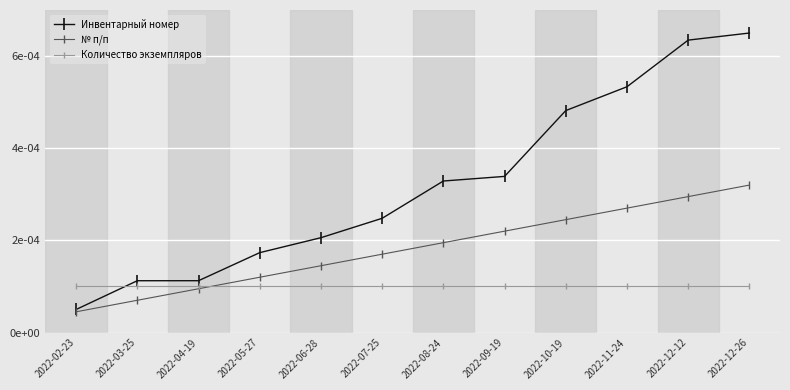

Is this an area chart (filled region under the line)?

No